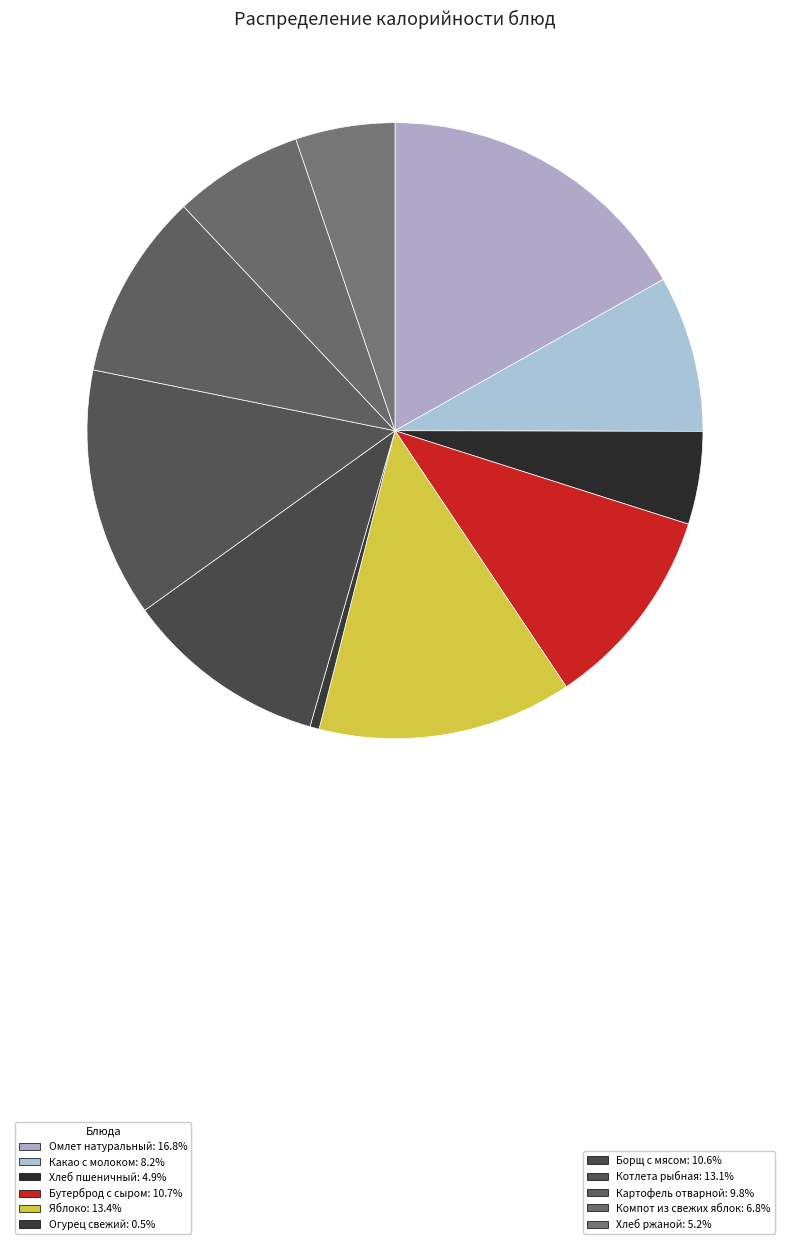

Count the number of slices in the pie.

11